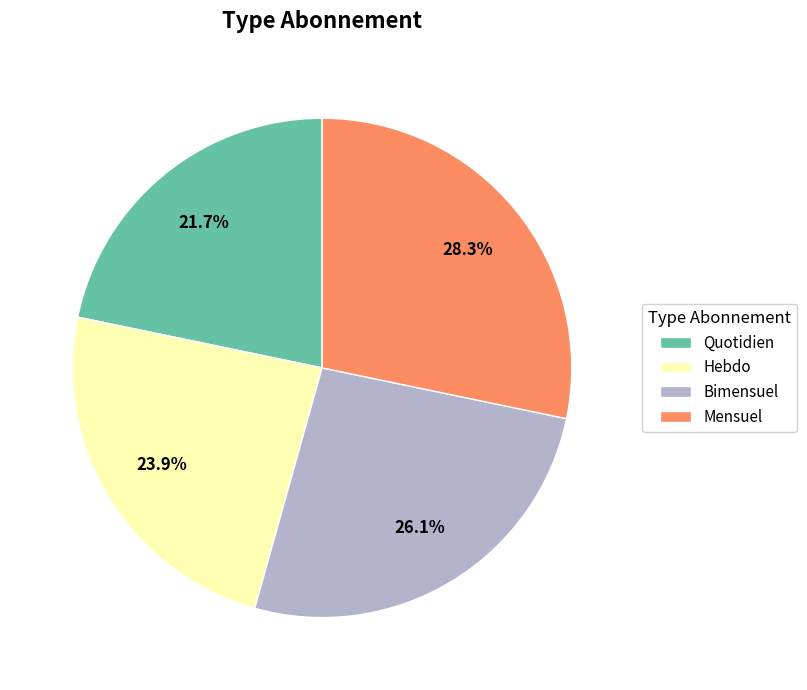

What is the largest slice in the pie chart?

Mensuel